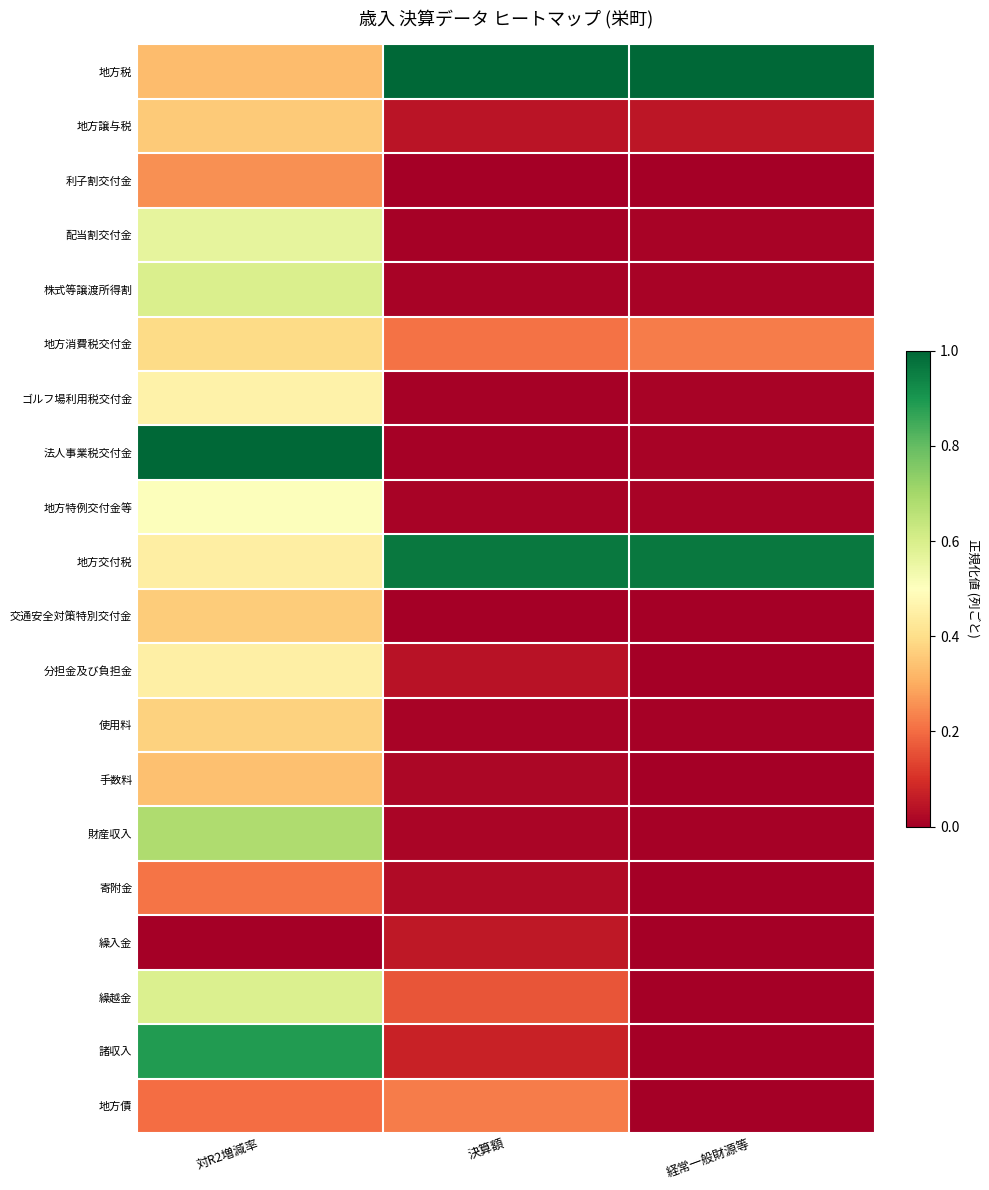

Reading left to right, list all the values displayed in this chart.

地方税: 対R2増減率=0.3	決算額=1.0	経常一般財源等=1.0
地方譲与税: 対R2増減率=0.4	決算額=0.0	経常一般財源等=0.0
利子割交付金: 対R2増減率=0.3	決算額=0.0	経常一般財源等=0.0
配当割交付金: 対R2増減率=0.6	決算額=0.0	経常一般財源等=0.0
株式等譲渡所得割: 対R2増減率=0.6	決算額=0.0	経常一般財源等=0.0
地方消費税交付金: 対R2増減率=0.4	決算額=0.2	経常一般財源等=0.2
ゴルフ場利用税交付金: 対R2増減率=0.5	決算額=0.0	経常一般財源等=0.0
法人事業税交付金: 対R2増減率=1.0	決算額=0.0	経常一般財源等=0.0
地方特例交付金等: 対R2増減率=0.5	決算額=0.0	経常一般財源等=0.0
地方交付税: 対R2増減率=0.4	決算額=1.0	経常一般財源等=1.0
交通安全対策特別交付金: 対R2増減率=0.4	決算額=0.0	経常一般財源等=0.0
分担金及び負担金: 対R2増減率=0.4	決算額=0.0	経常一般財源等=0.0
使用料: 対R2増減率=0.4	決算額=0.0	経常一般財源等=0.0
手数料: 対R2増減率=0.3	決算額=0.0	経常一般財源等=0.0
財産収入: 対R2増減率=0.7	決算額=0.0	経常一般財源等=0.0
寄附金: 対R2増減率=0.2	決算額=0.0	経常一般財源等=0.0
繰入金: 対R2増減率=0.0	決算額=0.1	経常一般財源等=0.0
繰越金: 対R2増減率=0.6	決算額=0.2	経常一般財源等=0.0
諸収入: 対R2増減率=0.9	決算額=0.1	経常一般財源等=0.0
地方債: 対R2増減率=0.2	決算額=0.2	経常一般財源等=0.0